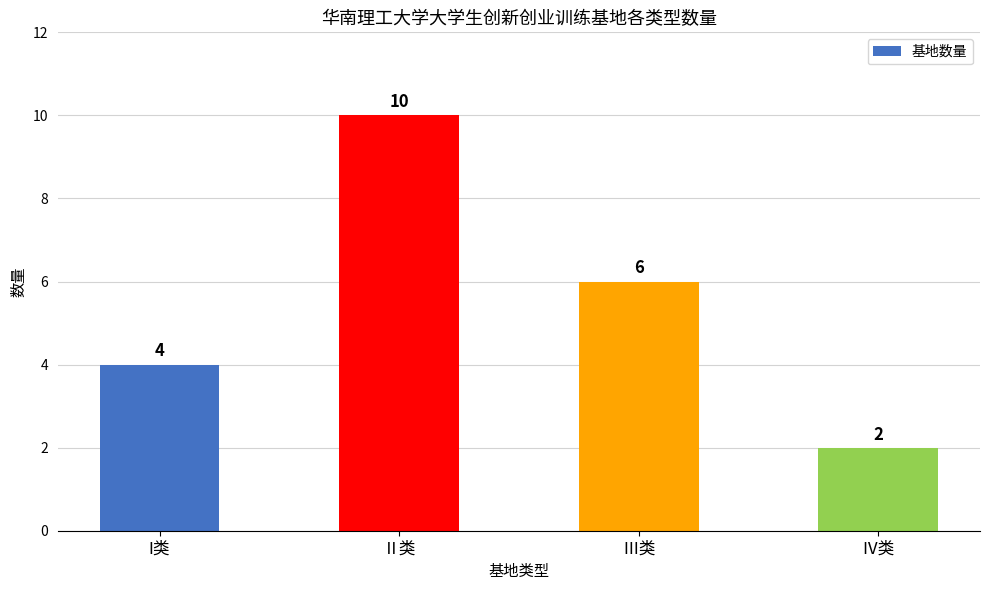

The value at Ⅱ类 is 2. True or false?

False